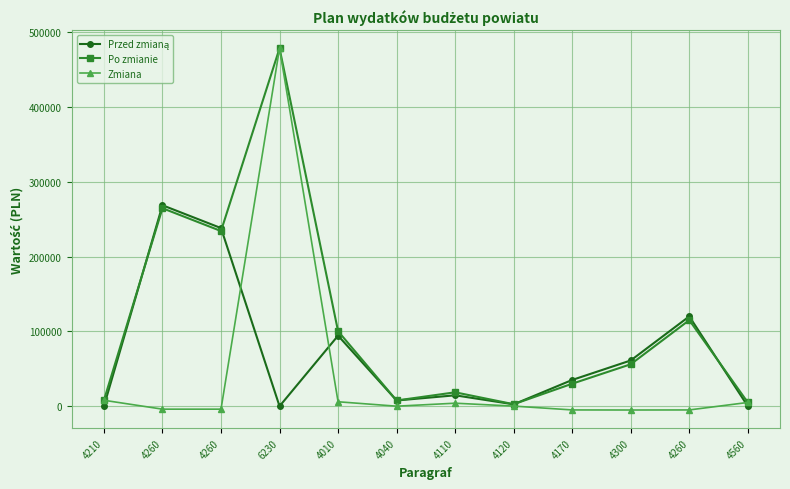

What is the sum of the Przed zmianą values at 6230 and 4260?

268486